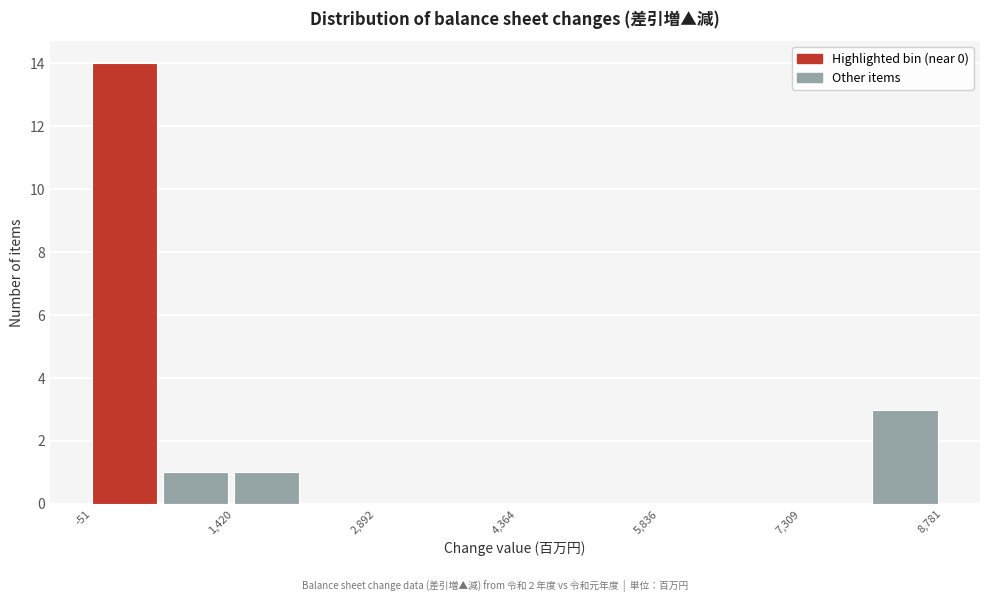

Read against the x-axis, roughly where is the centre of the tallest bar?

200